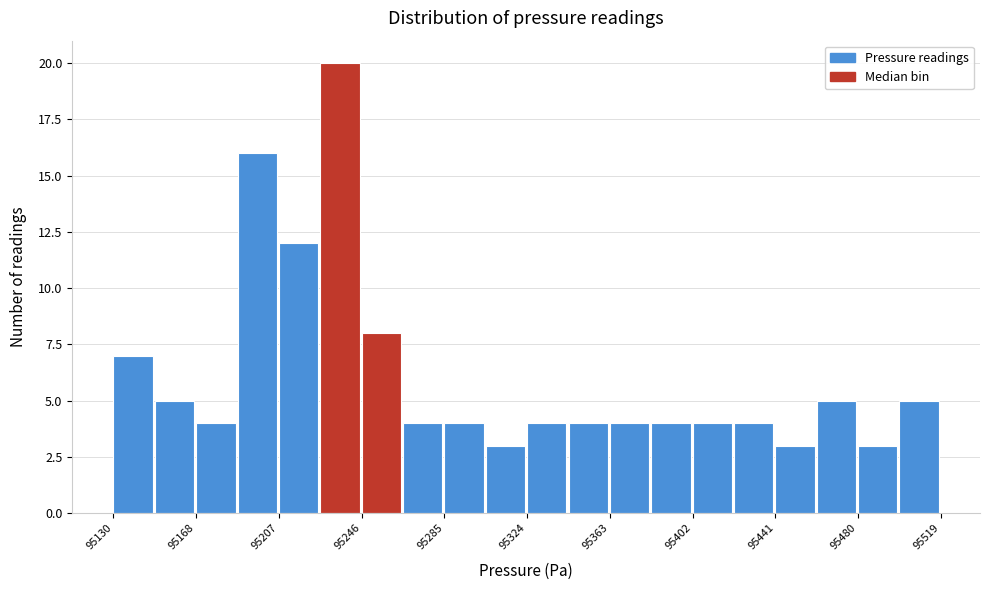

Around what value on the x-axis is the tallest bar? Give the approximate position of its centre, as read against the axis.

95235